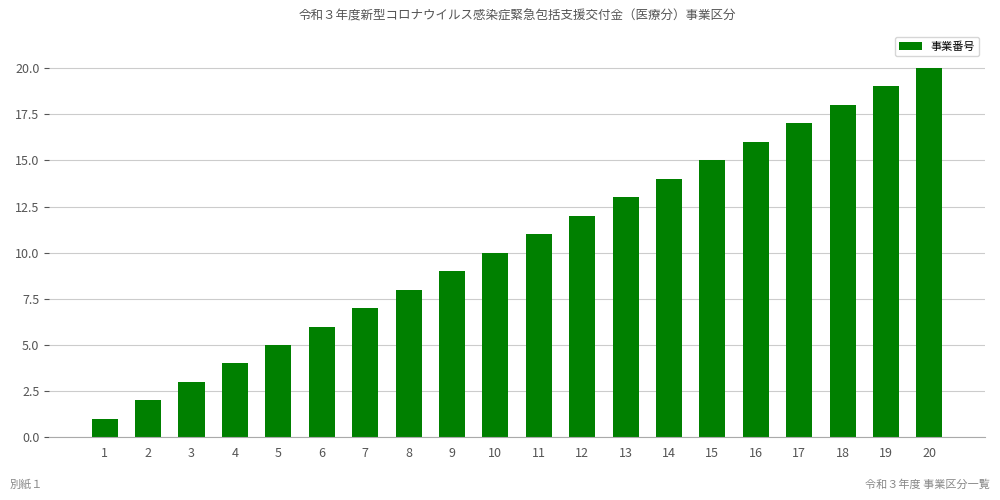

Which category has the highest value across all series?

20